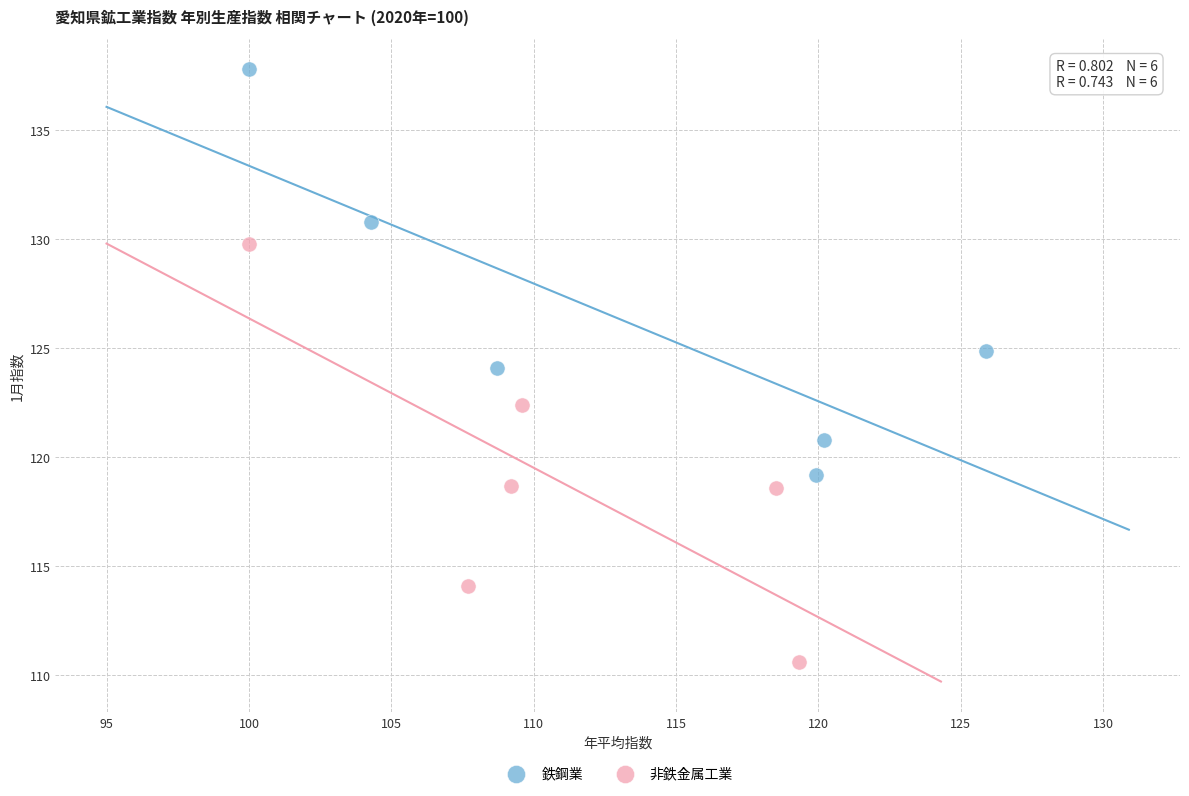

Which series contains the highest Y value?

鉄鋼業